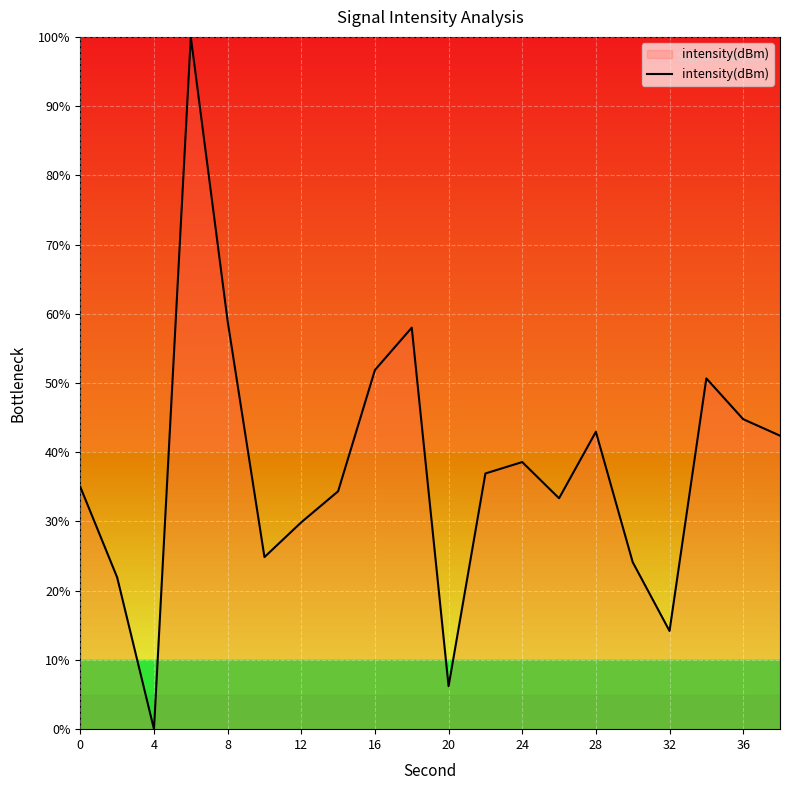

What is the greatest value displayed?

100.0